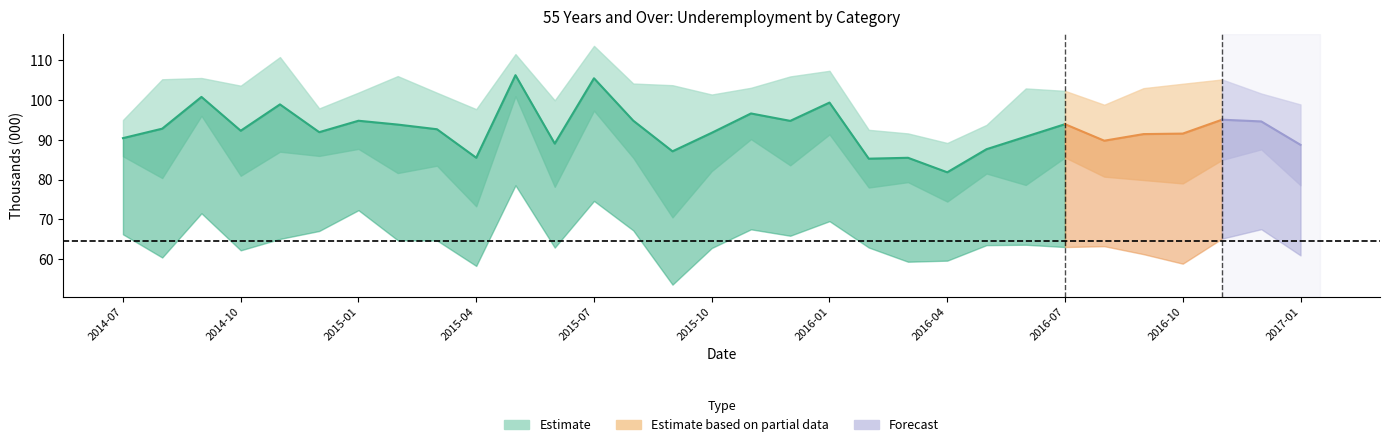

What is the label of the 12th point from the right?

2016-02